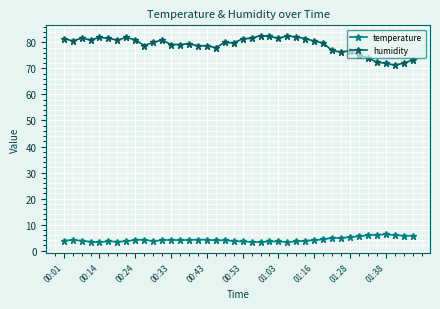

What is the smallest value displayed?

3.2